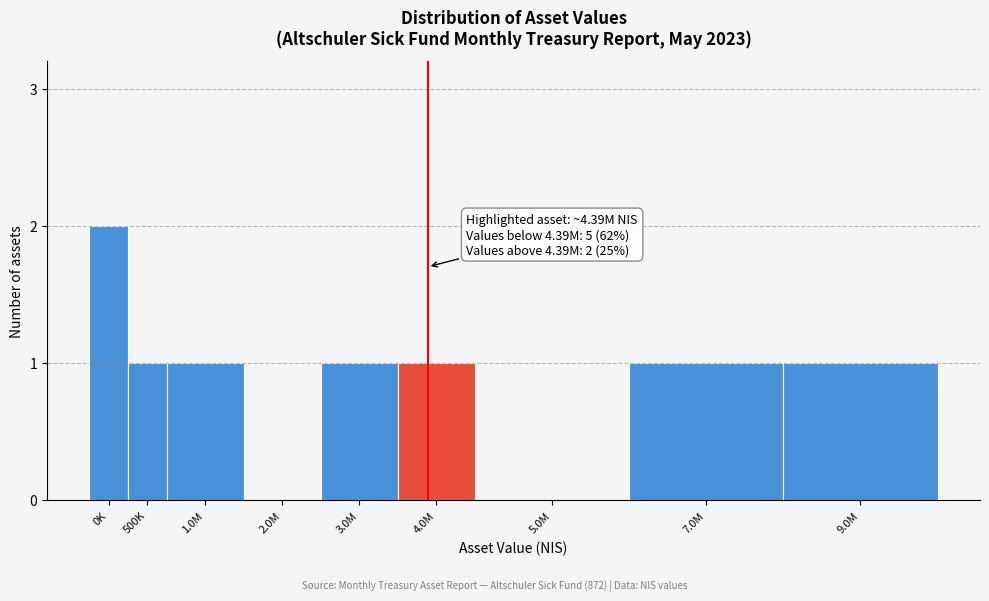

Reading left to right, extract all data points from this chart.

0K=2	500K=1	1.0M=1	2.0M=0	3.0M=1	4.0M=1	5.0M=0	7.0M=1	9.0M=1